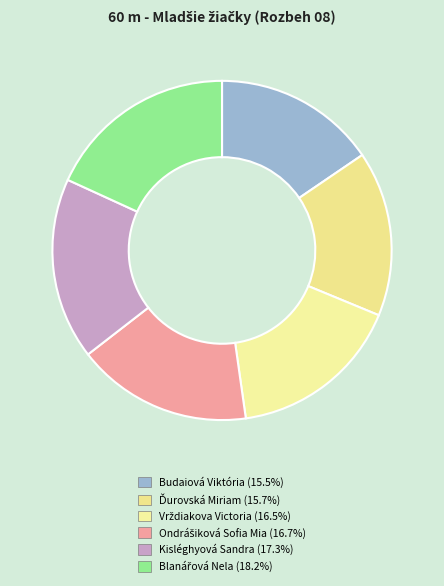

What is the largest slice in the pie chart?

Blanářová Nela